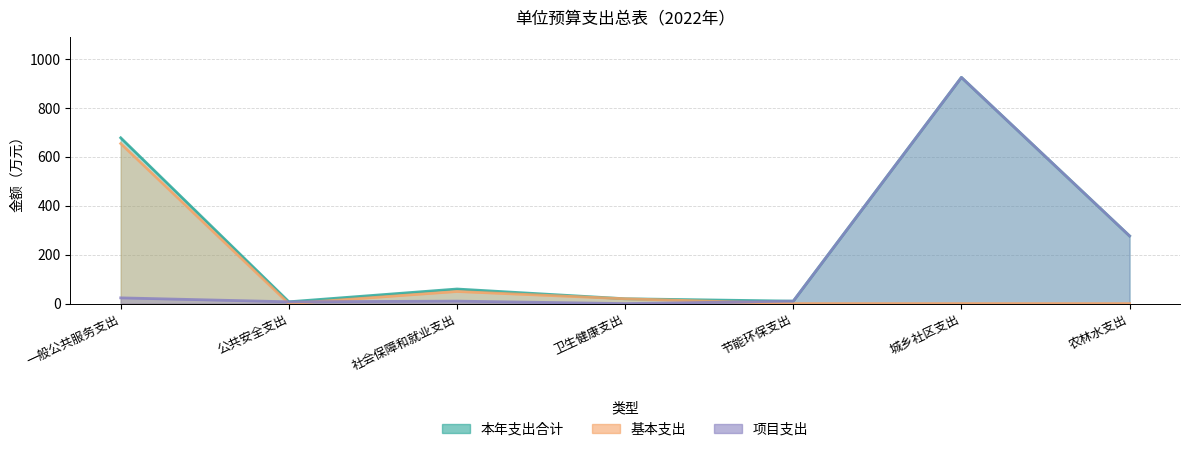

Is the value of 基本支出 at 社会保障和就业支出 greater than the value of 项目支出 at 农林水支出?

No